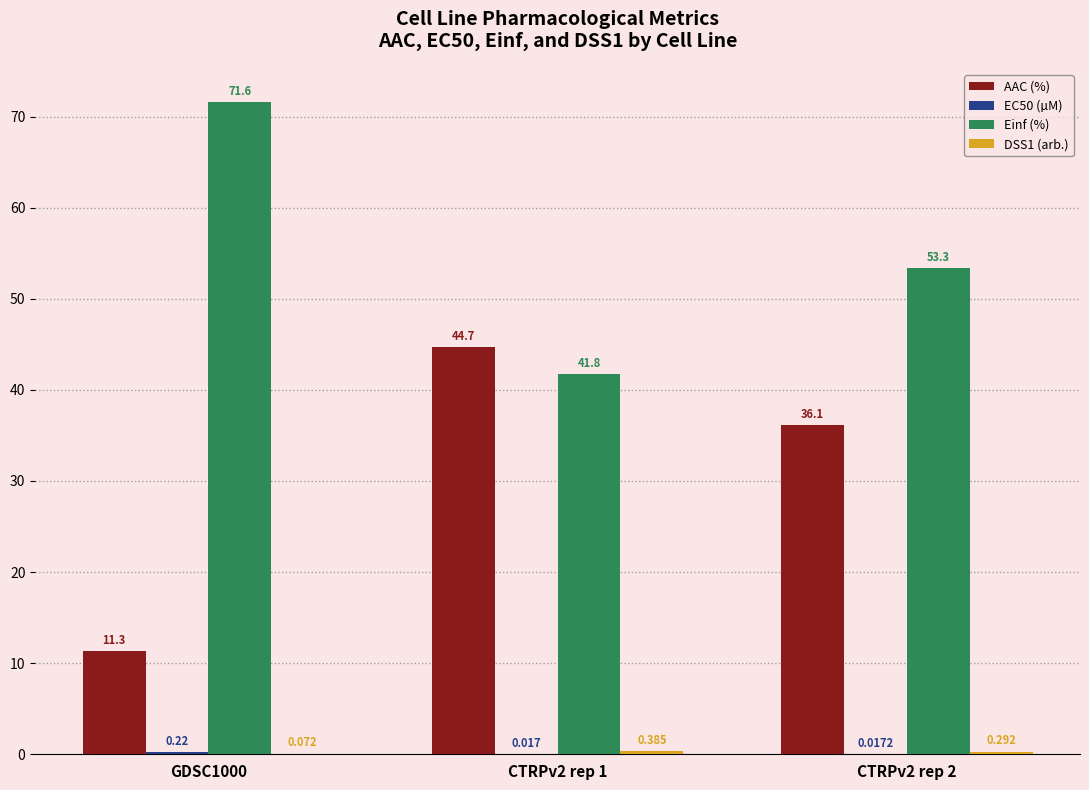

How many series are shown in this chart?

4